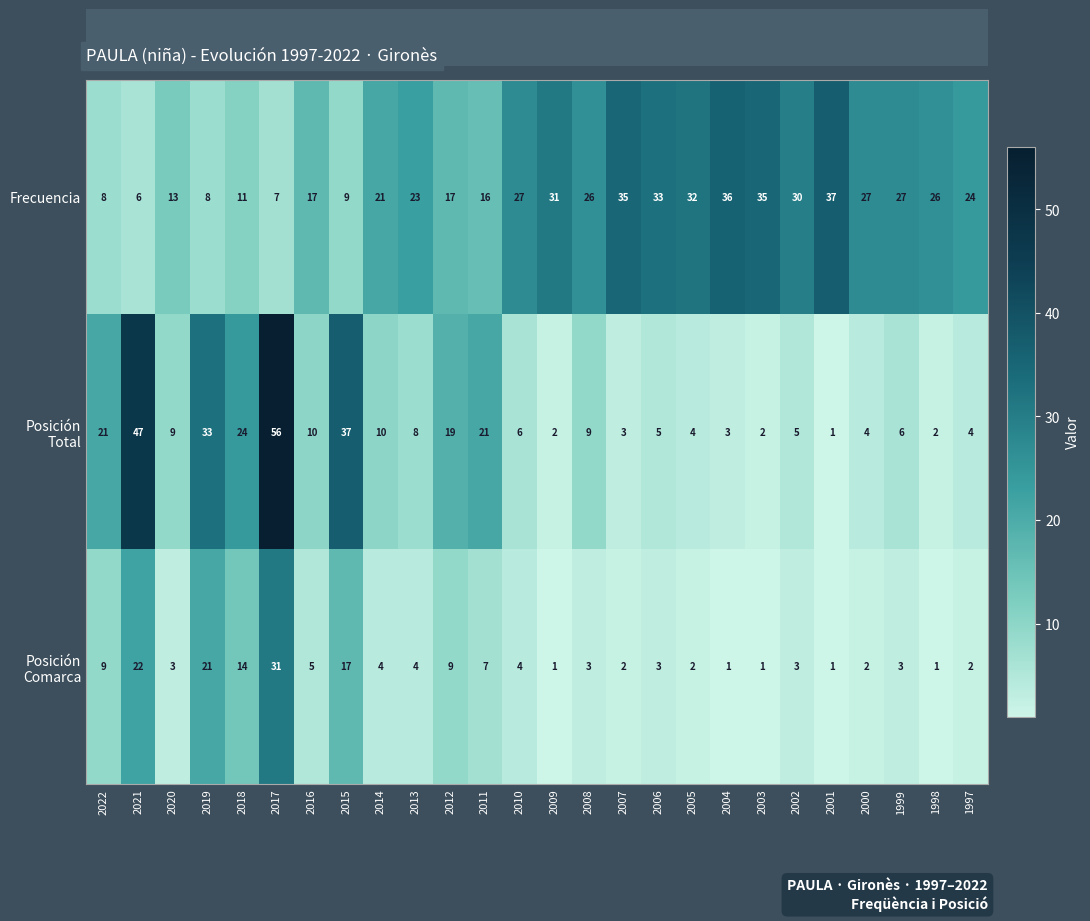

Is it true that Frecuencia equals 24 at 1997?

True